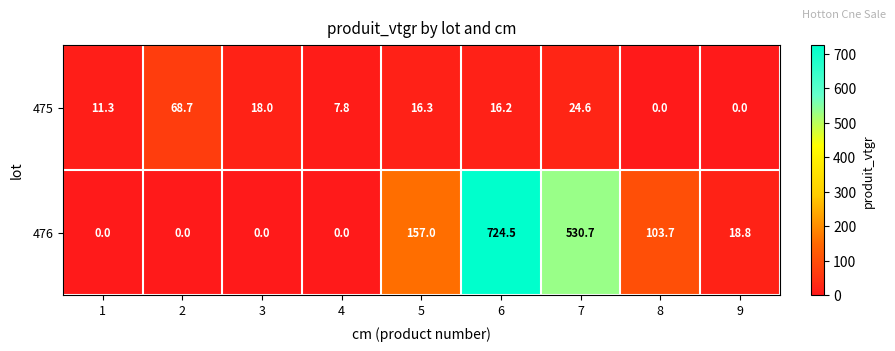

What value does the 475 series have at 1?

11.3